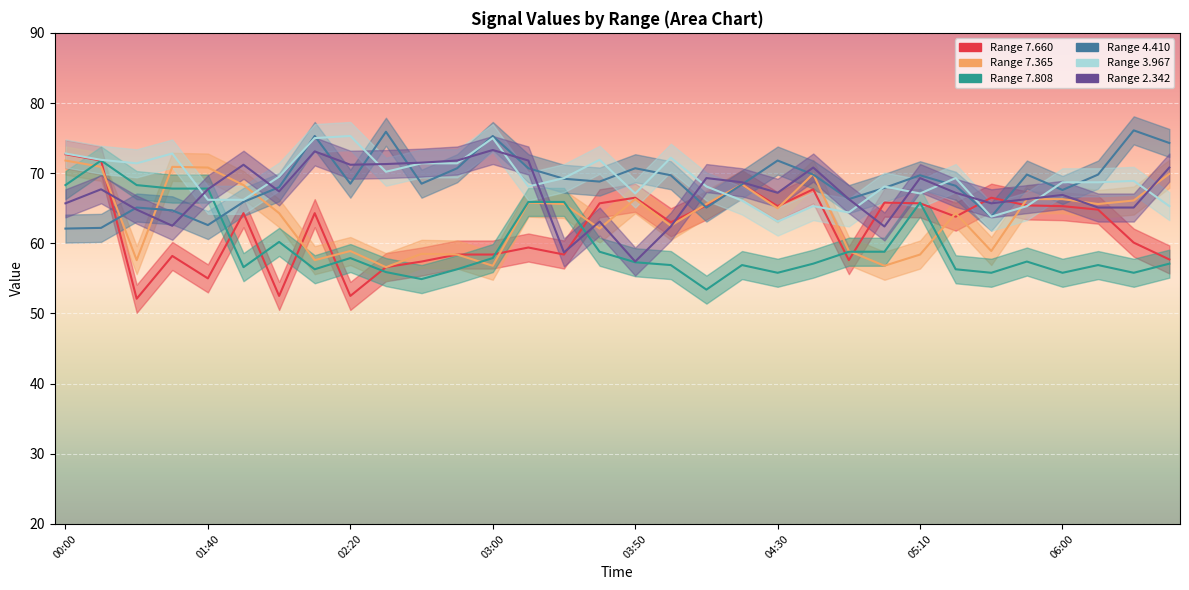

What is the label of the 29th point from the right?

00:50